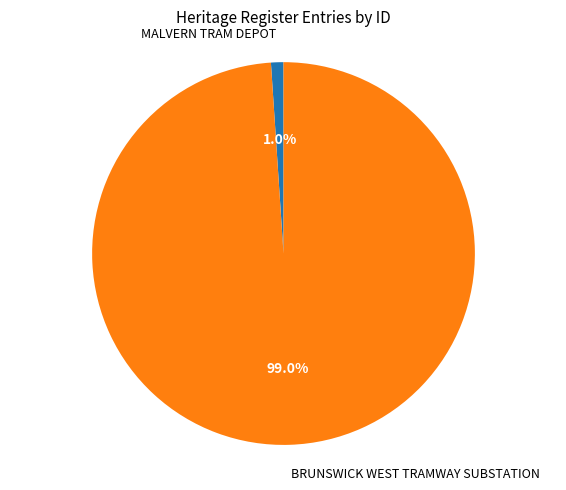

True or false: MALVERN TRAM DEPOT accounts for 11% of the total.

False